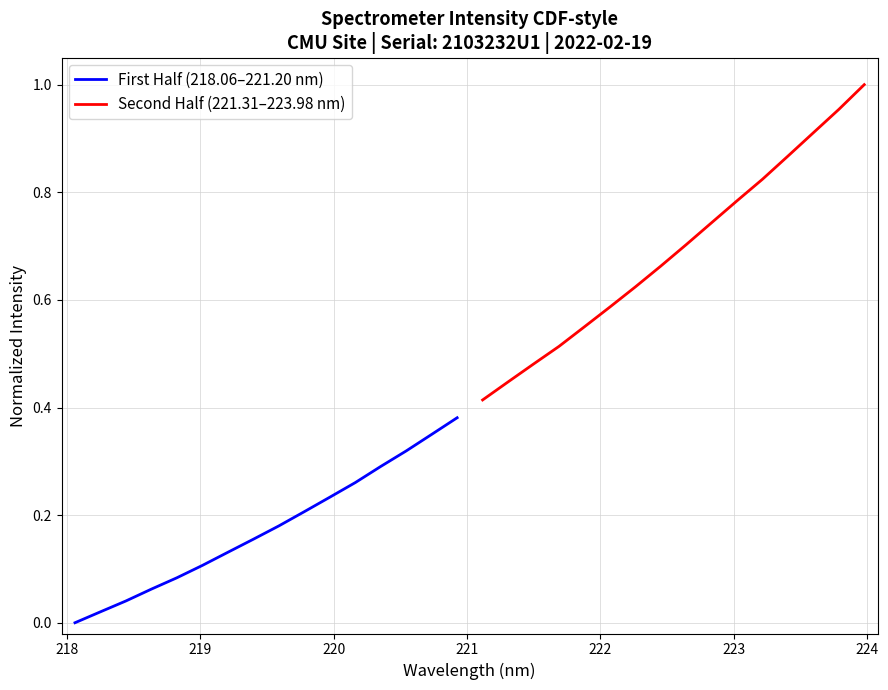

What is the sum of the Second Half (221.31–223.98 nm) values at 220 and 222?

1.1